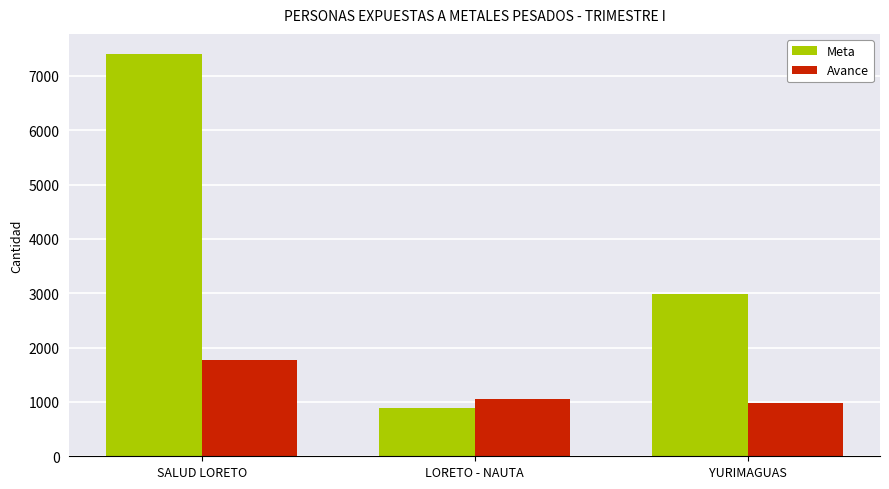

Rank the categories by Avance value from lowest to highest.

YURIMAGUAS, LORETO - NAUTA, SALUD LORETO